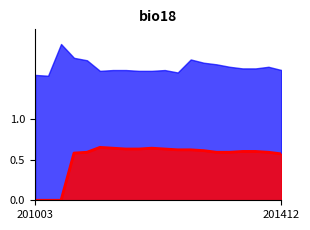

Where is the first local maximum?

5